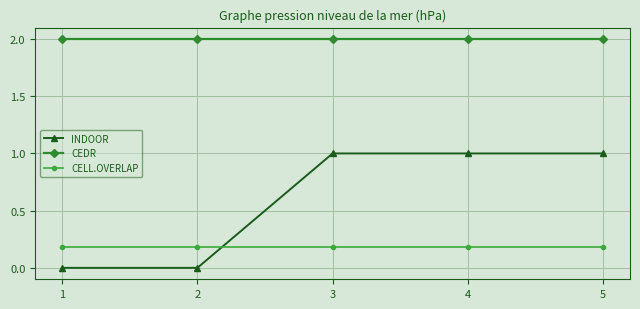

The value of CEDR at 3 is 2.0. True or false?

True